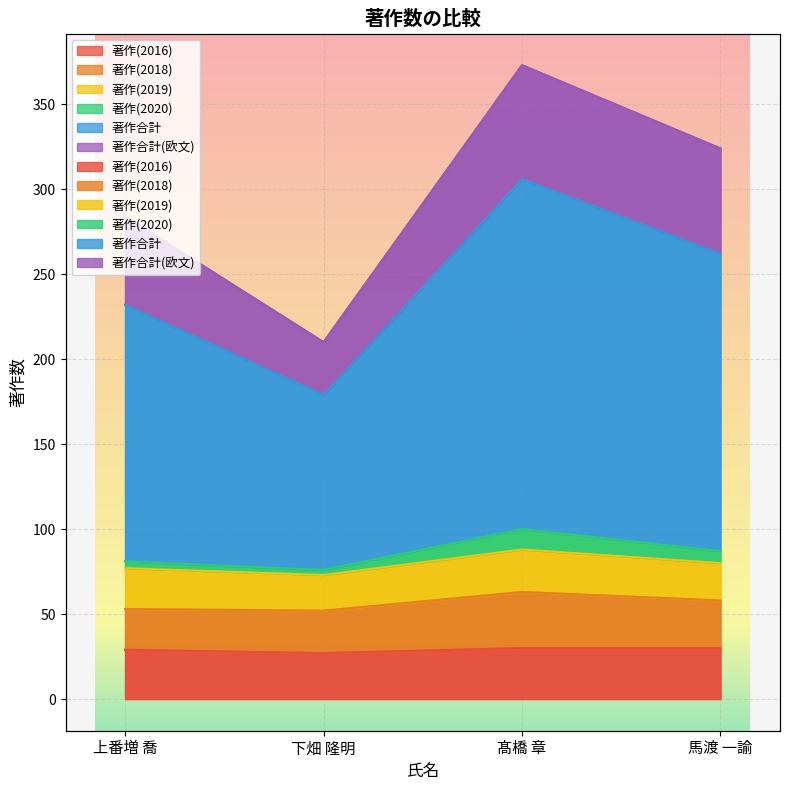

True or false: 著作(2020) and 著作合計(欧文) cross at least once.

False